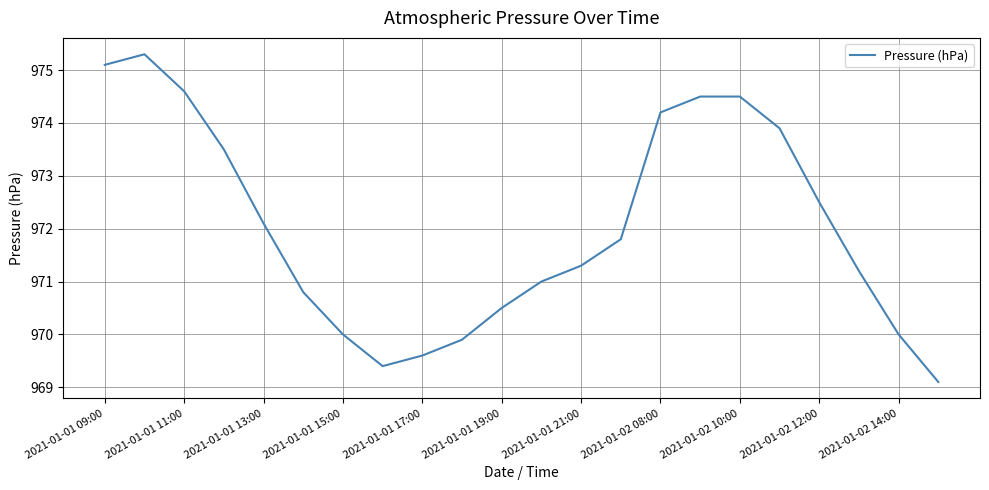

What is the smallest value displayed?

969.1